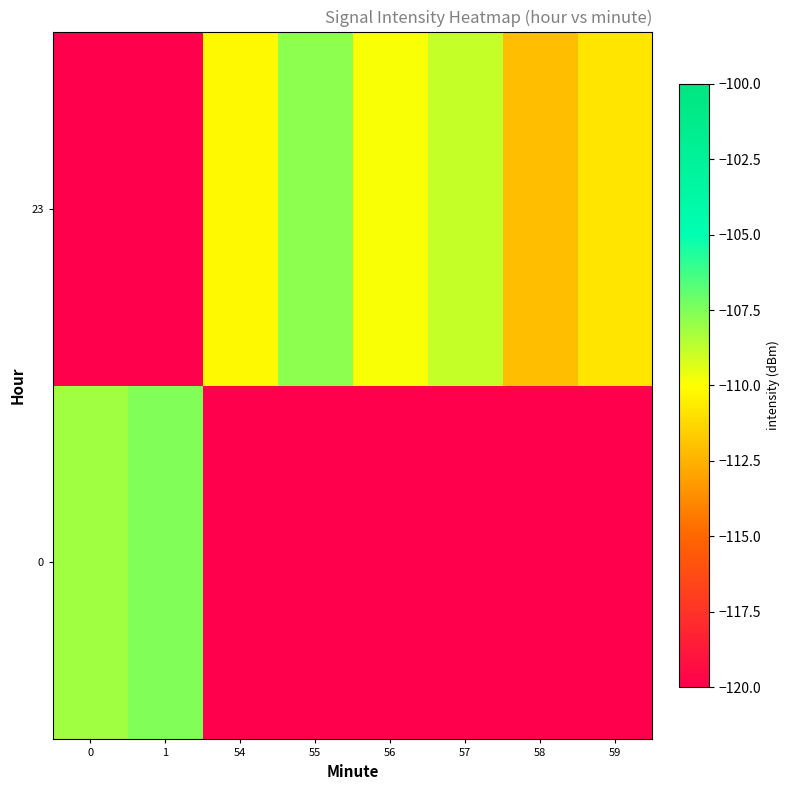

Reading left to right, list all the values displayed in this chart.

0: 0=-108.2	1=-107.5	54=-120.0	55=-120.0	56=-120.0	57=-120.0	58=-120.0	59=-120.0
23: 0=-120.0	1=-120.0	54=-110.2	55=-107.8	56=-109.9	57=-108.8	58=-112.1	59=-110.8